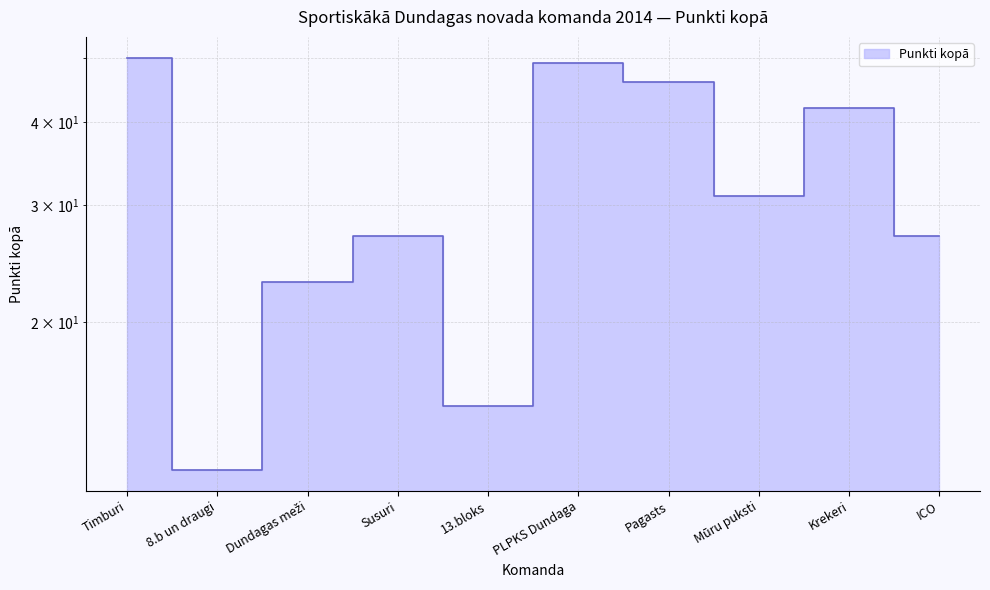

Rank the categories by value from highest to lowest.

Timburi, PLPKS Dundaga, Pagasts, Krekeri, Mūru puksti, Susuri, ICO, Dundagas meži, 13.bloks, 8.b un draugi